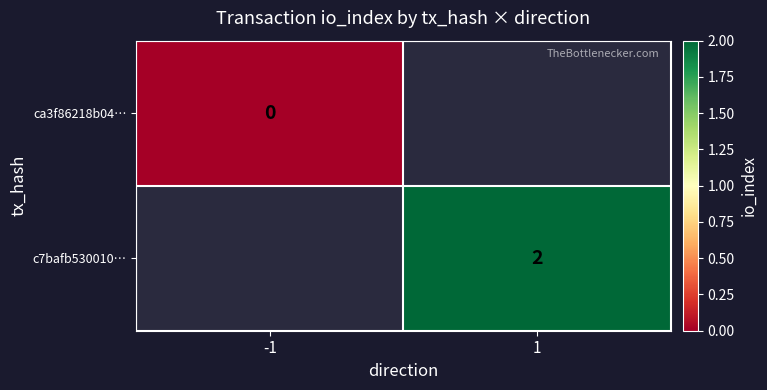

Which has a higher value, -1 or 1?

1